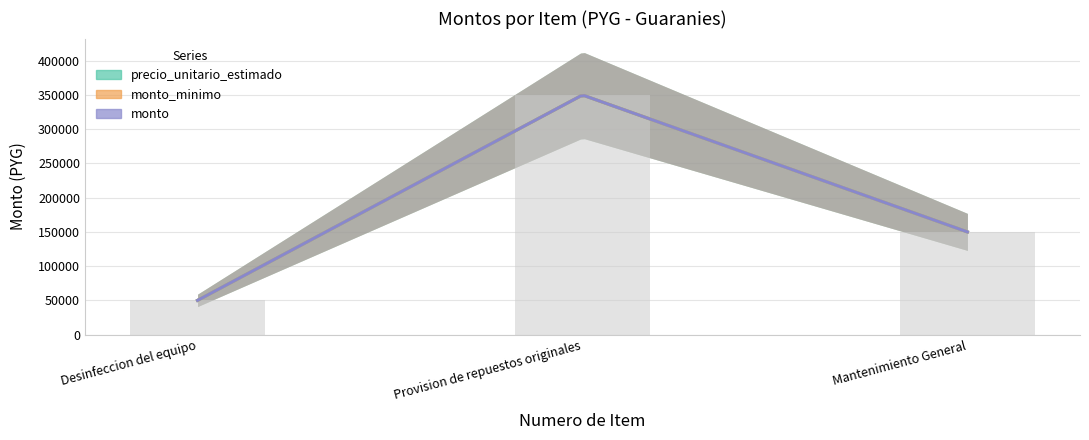

True or false: monto has a value of 150000 at 3.

True